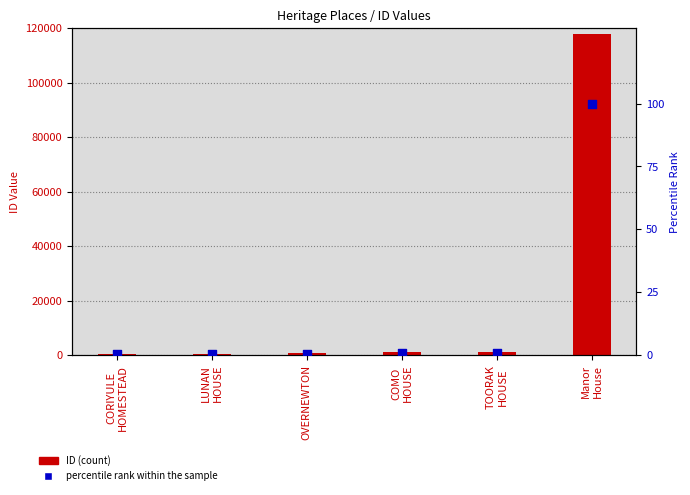

What is the total value across all series at TOORAK
HOUSE?

1167.0